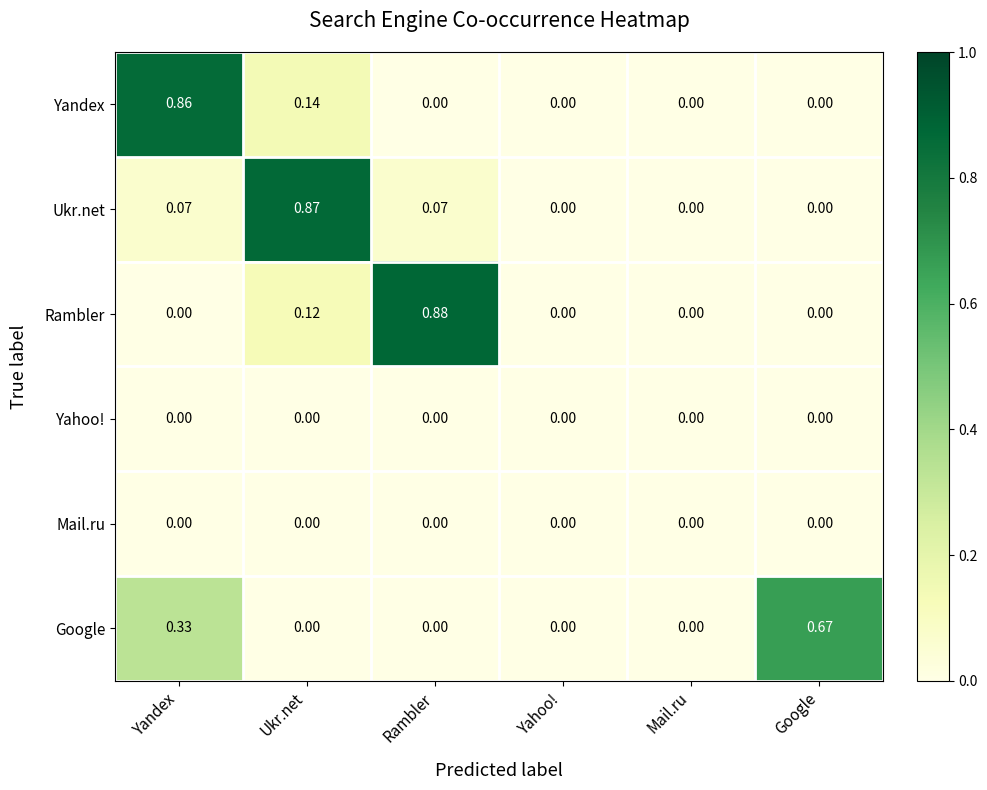

Which category has the highest value in the Yandex series?

Yandex